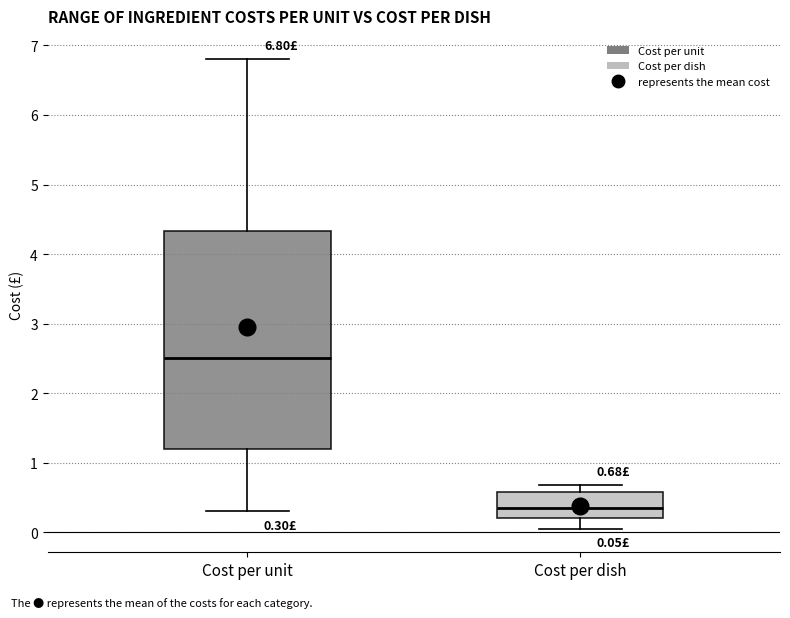

Which box has the lowest median line?

Cost per dish